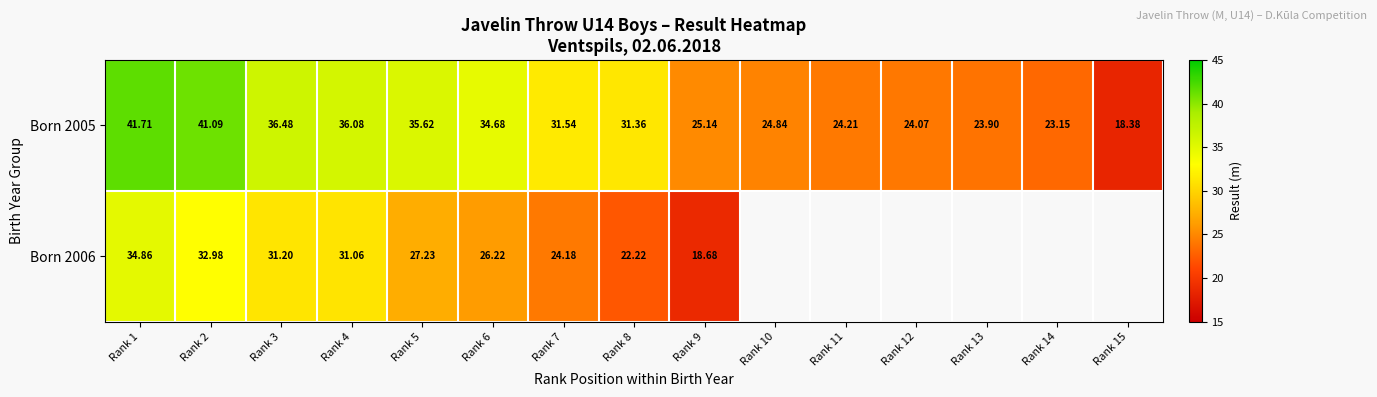

What is the greatest value displayed?

41.7